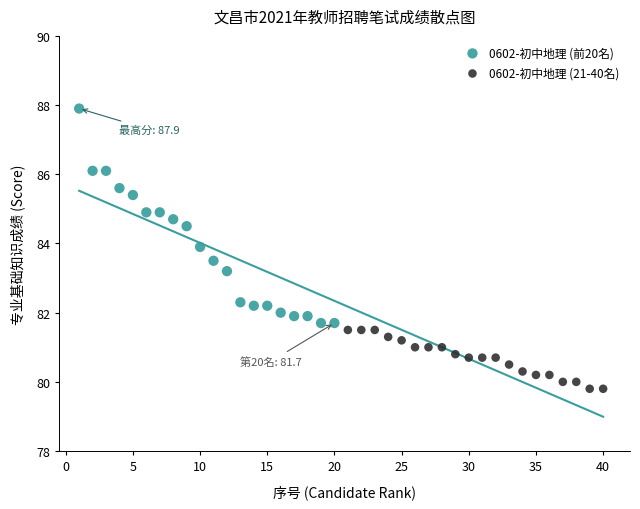

Which series contains the lowest Y value?

0602-初中地理 (21-40名)